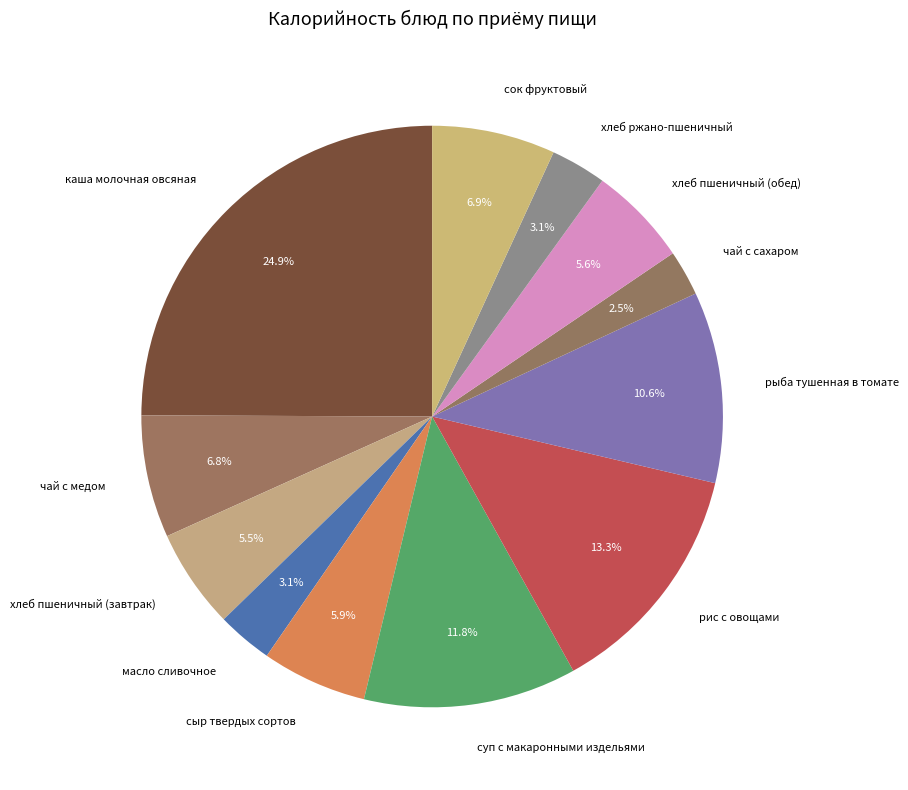

True or false: масло сливочное accounts for 3% of the total.

True